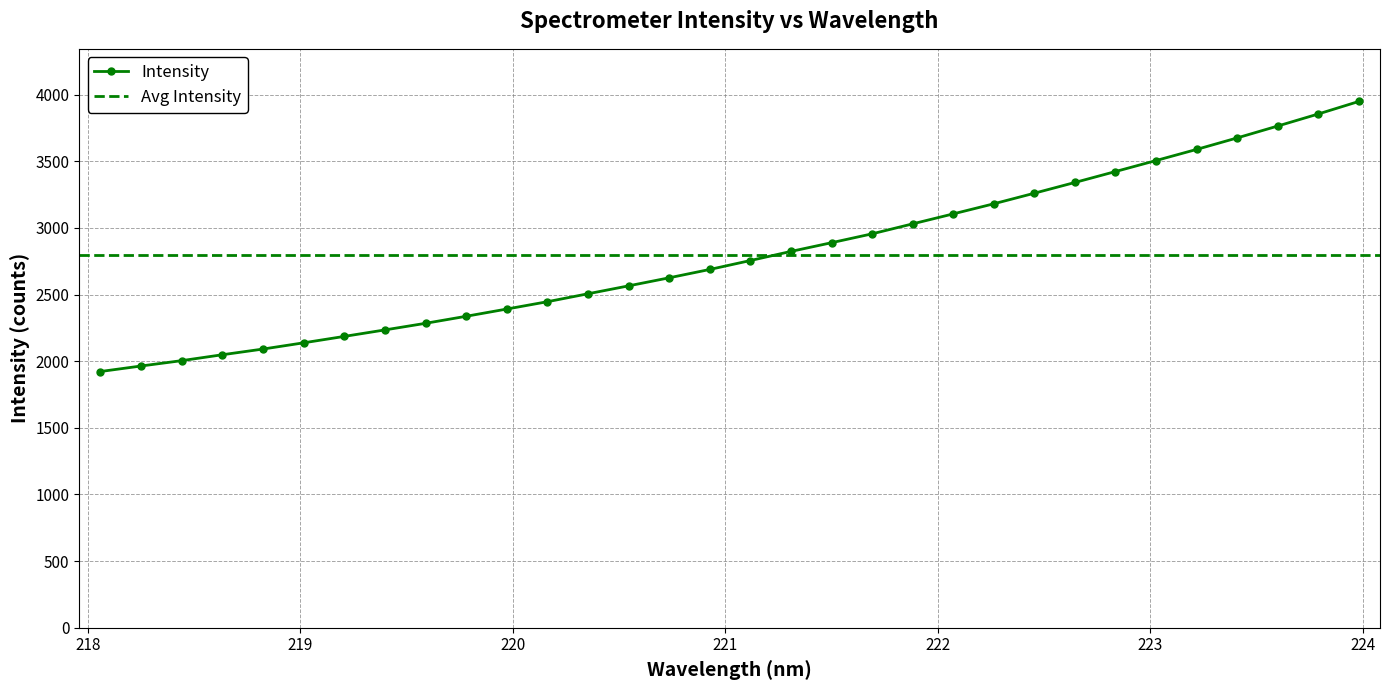

What is the value of the Intensity point at the 24th from the left?

3261.0